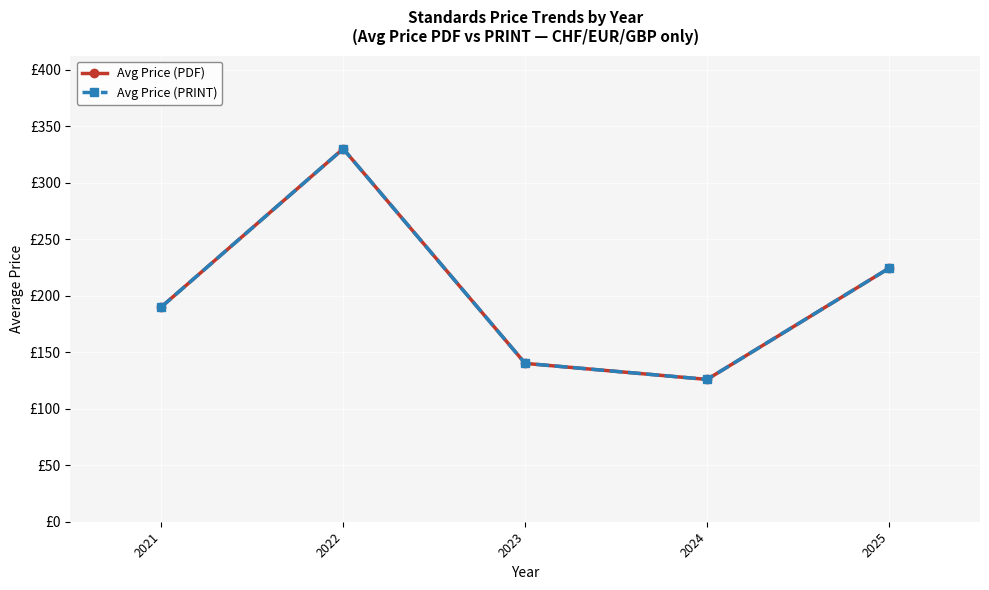

Reading left to right, extract all data points from this chart.

Avg Price (PDF): 2021=190.0	2022=330.0	2023=140.1	2024=125.9	2025=224.3
Avg Price (PRINT): 2021=190.0	2022=330.0	2023=140.1	2024=125.9	2025=224.3